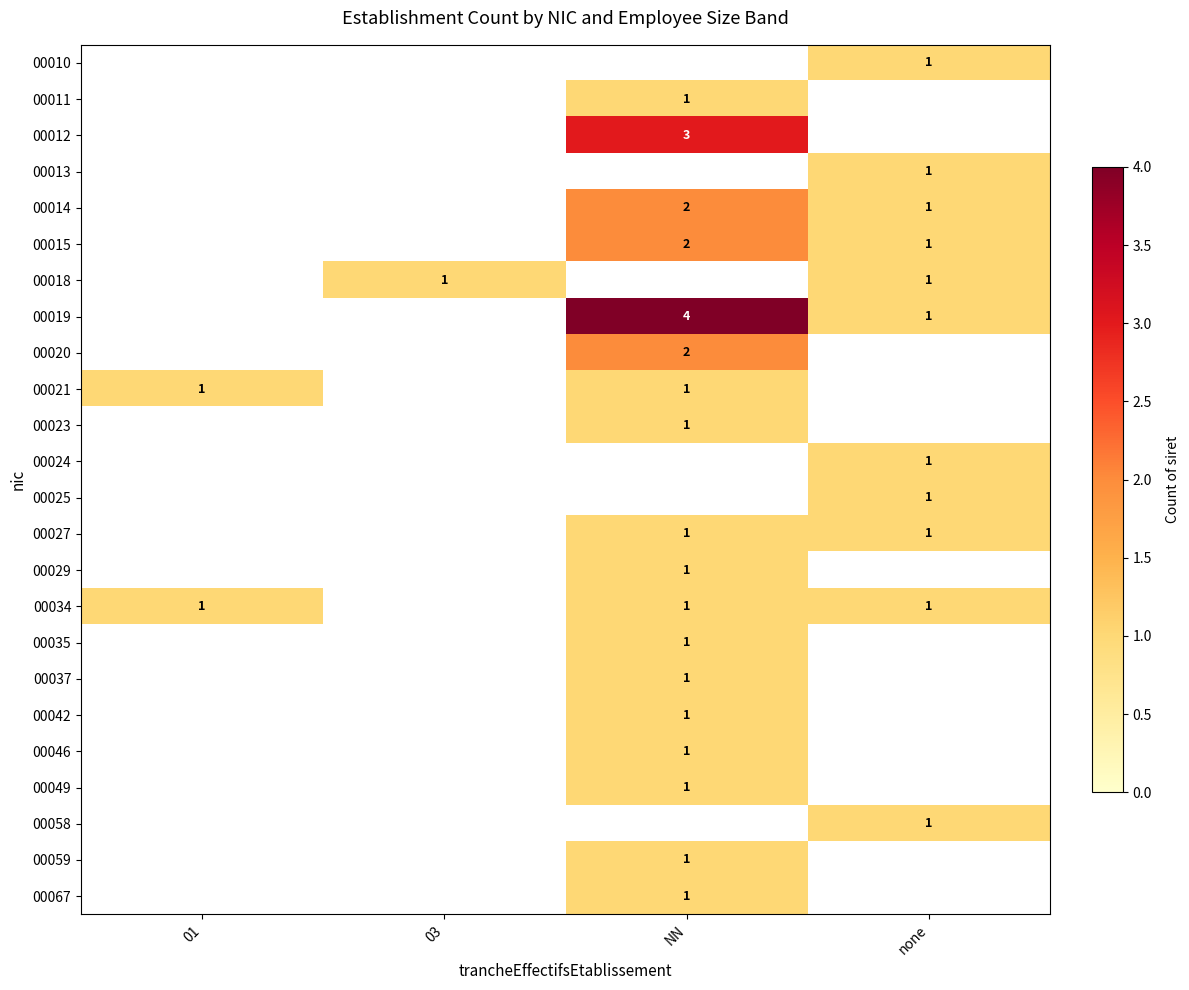

The 00034 series shows 1 at NN. True or false?

True